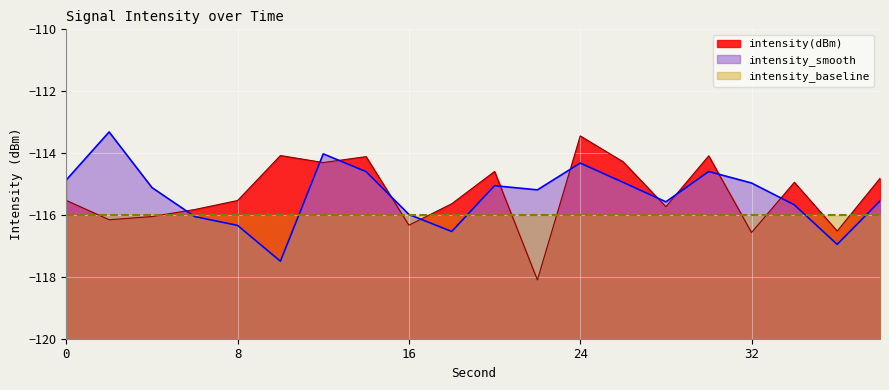

Is the value of intensity_smooth at 16 greater than the value of intensity(dBm) at 2?

Yes